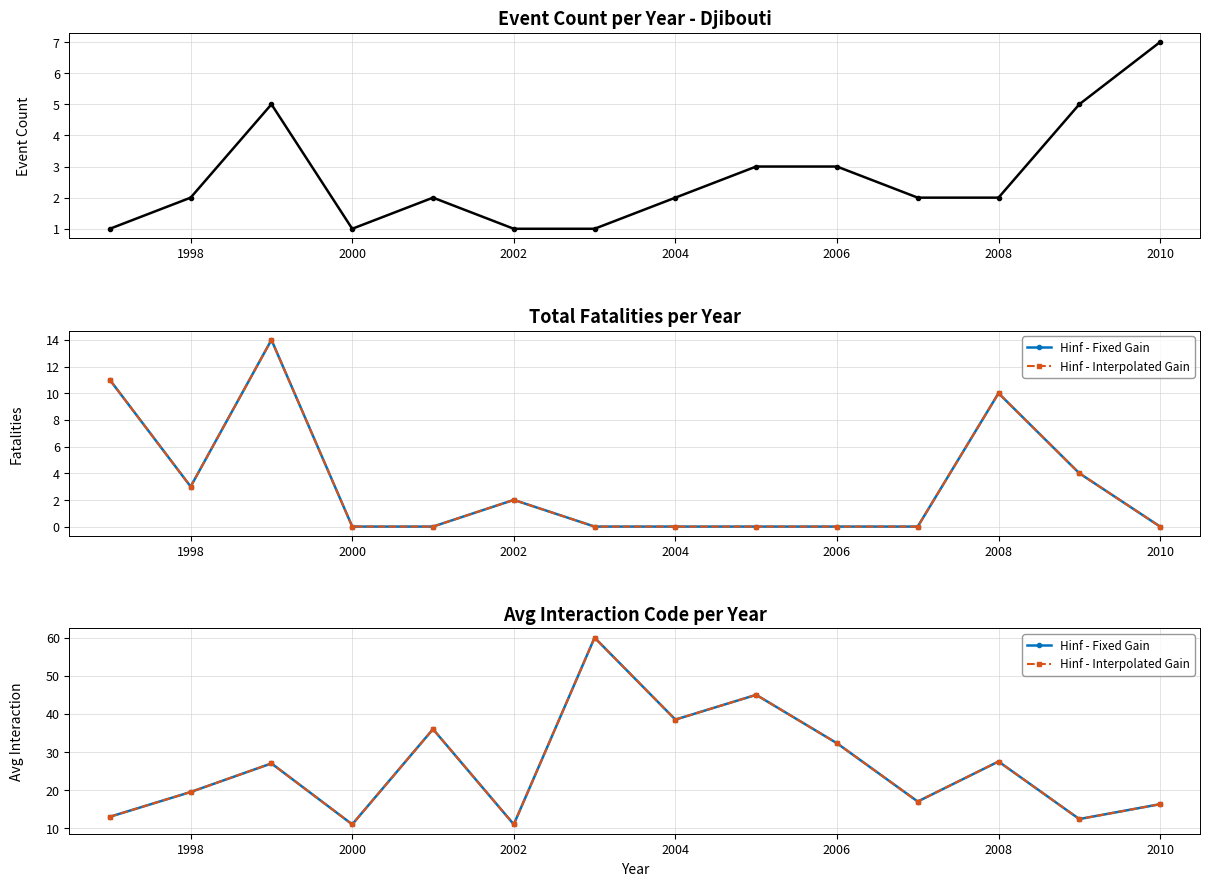

What is the sum of all Hinf - Interpolated Gain values?

366.5